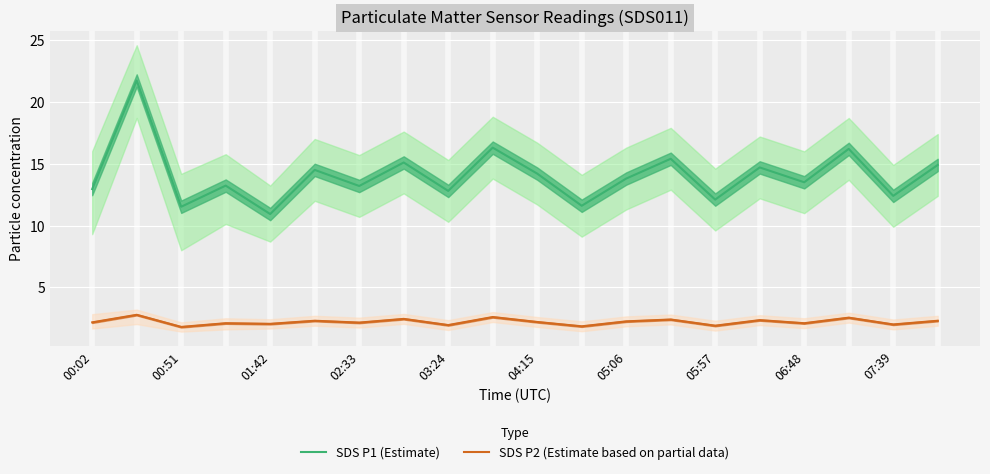

True or false: SDS P1 (Estimate) and SDS P2 (Estimate based on partial data) cross at least once.

False